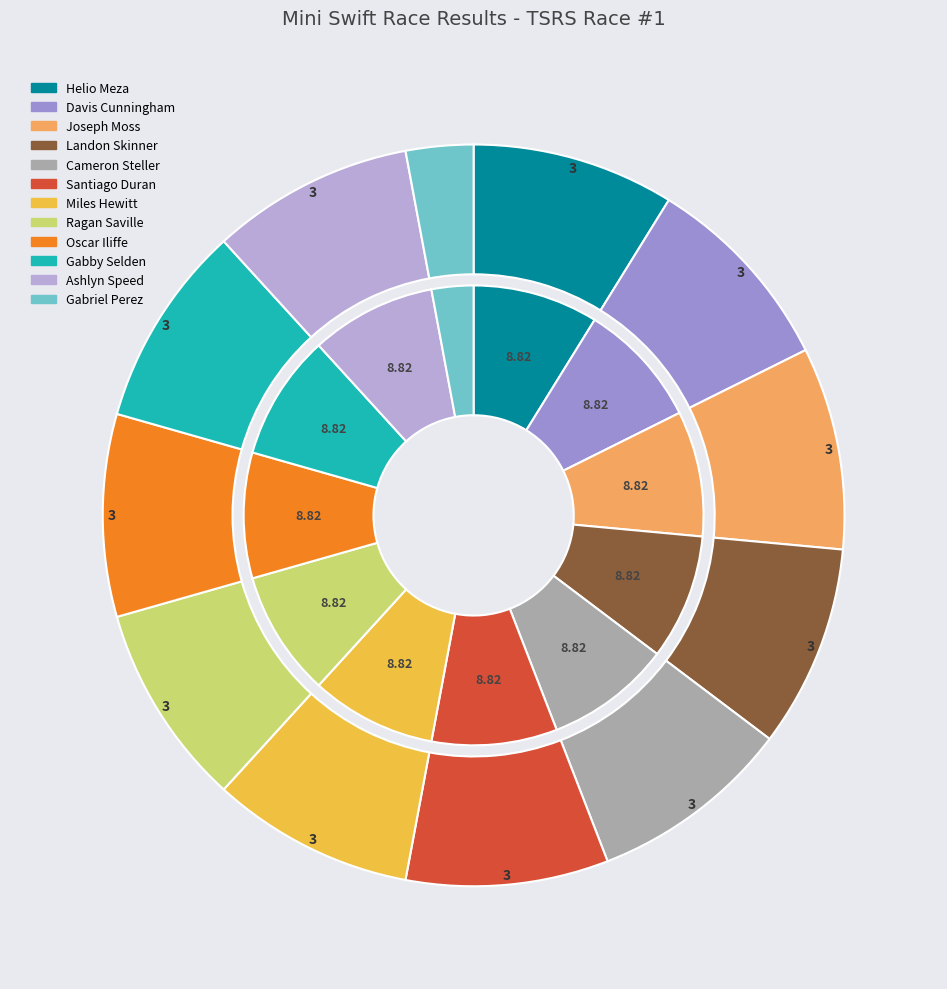

Does Miles Hewitt represent more than half of the total?

No